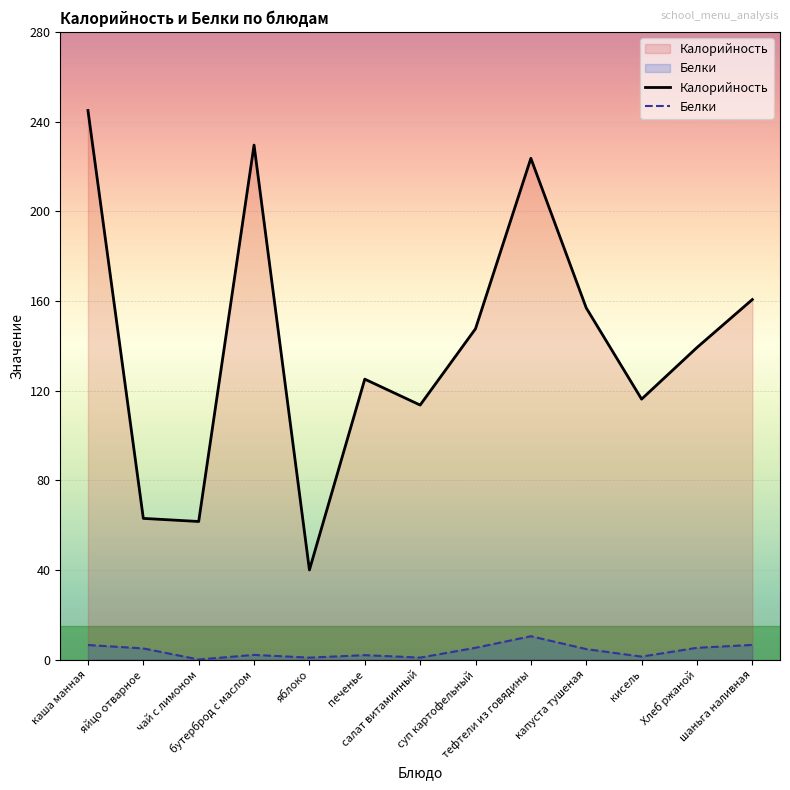

How many lines are shown in the chart?

2